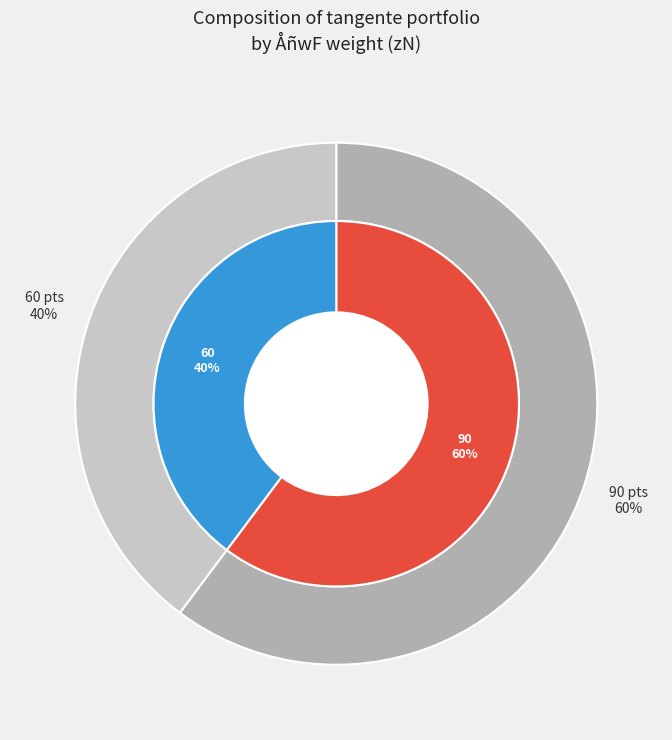

To the nearest percent, what portion does 90 represent?

60%